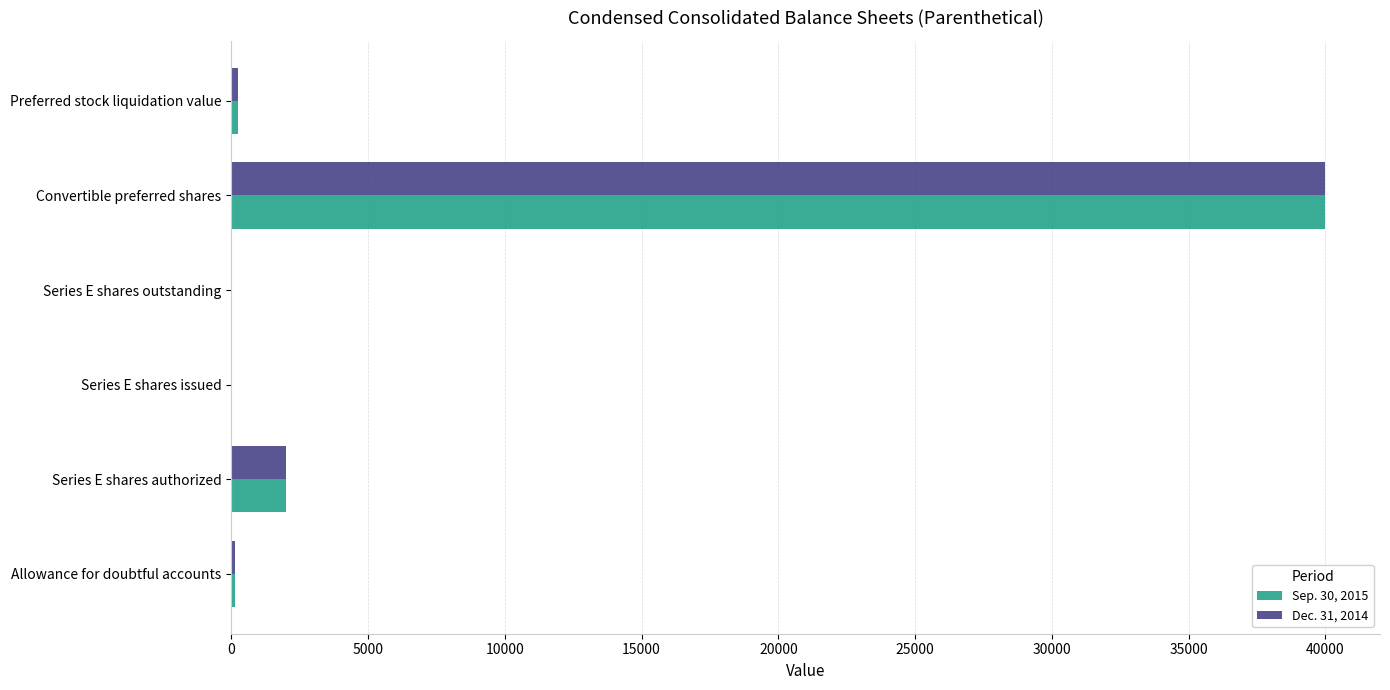

The Dec. 31, 2014 series shows 2000 at Series E shares authorized. True or false?

True